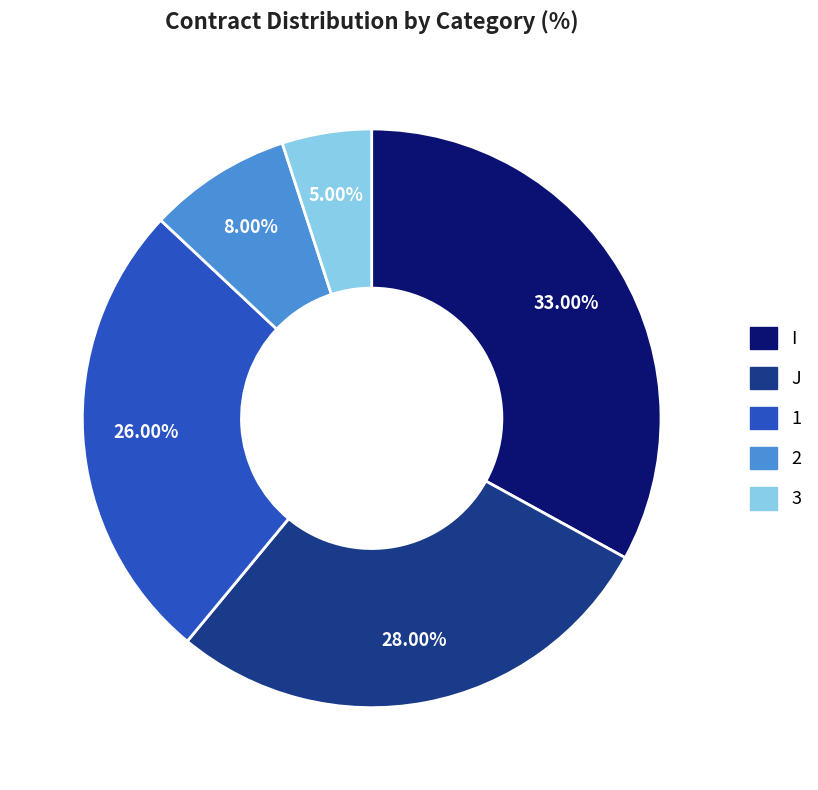

Rank the categories by value from highest to lowest.

I, J, 1, 2, 3